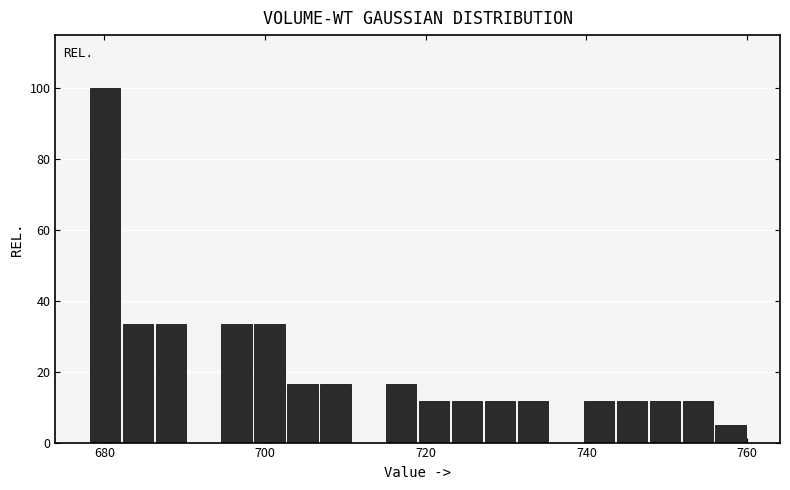

Around what value on the x-axis is the tallest bar? Give the approximate position of its centre, as read against the axis.

680